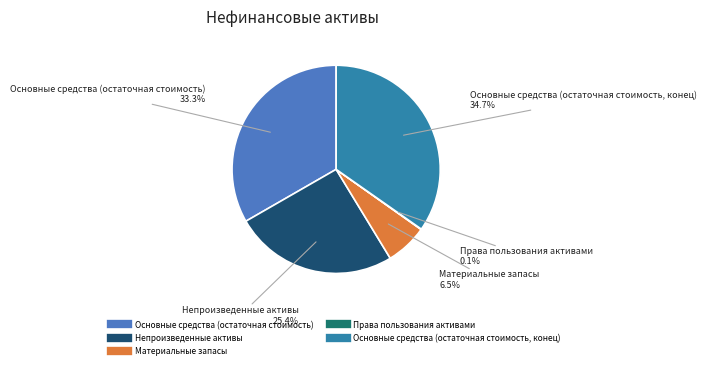

Combined, do Основные средства (остаточная стоимость) and Материальные запасы account for over 50%?

No